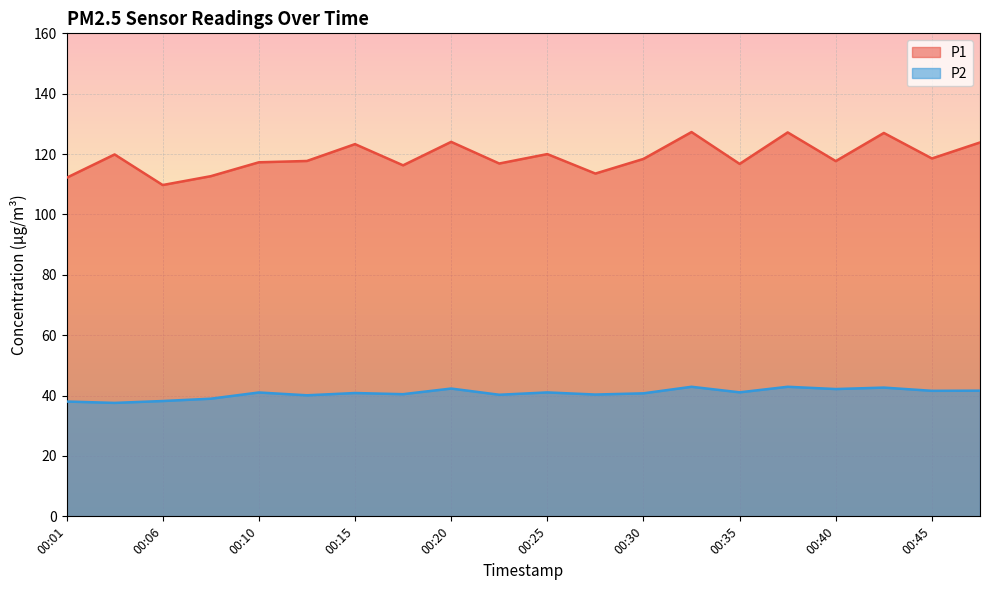

True or false: P2 and P1 cross at least once.

False